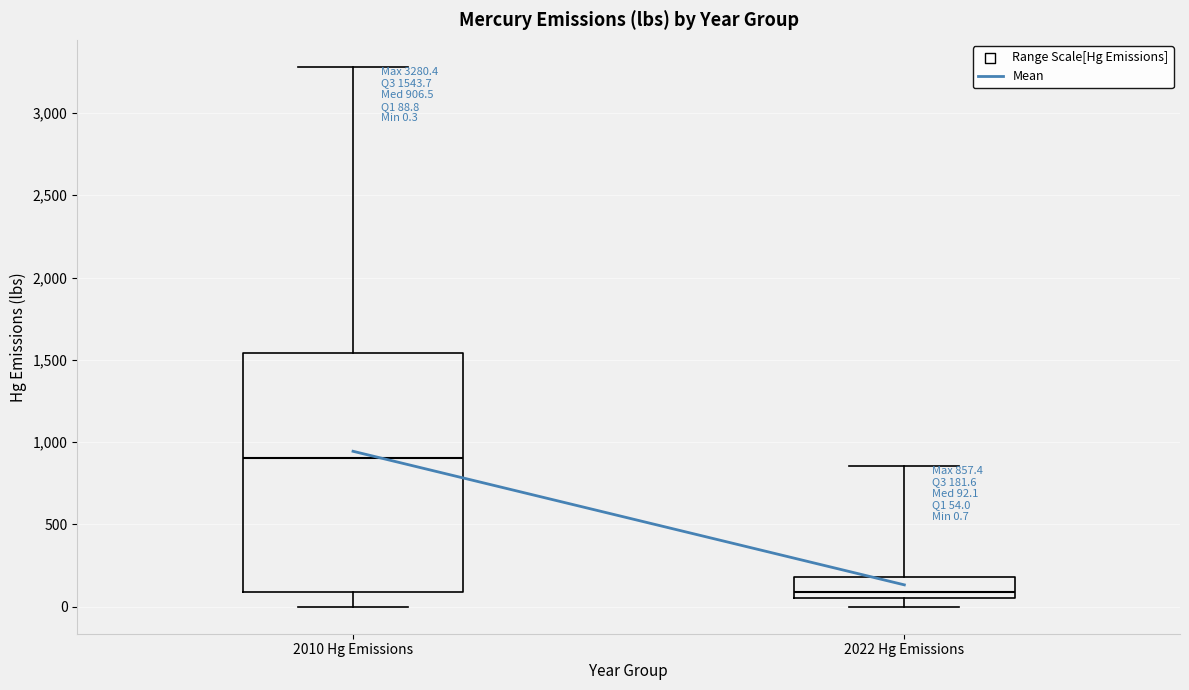

Which box is the tallest, from its lower edge to its upper edge?

2010 Hg Emissions